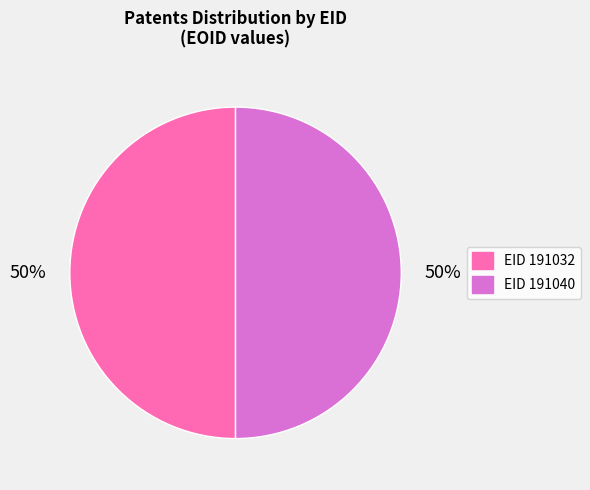

To the nearest percent, what is the average slice percentage?

50%